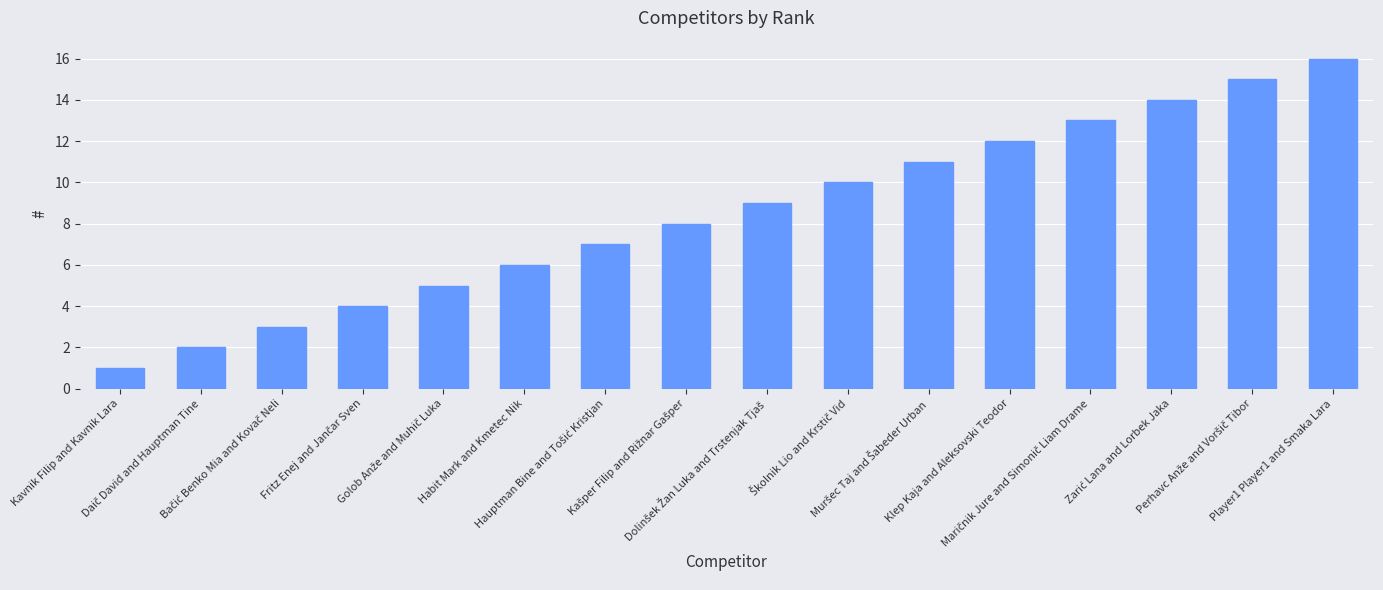

What is the difference between the maximum and minimum values?

15